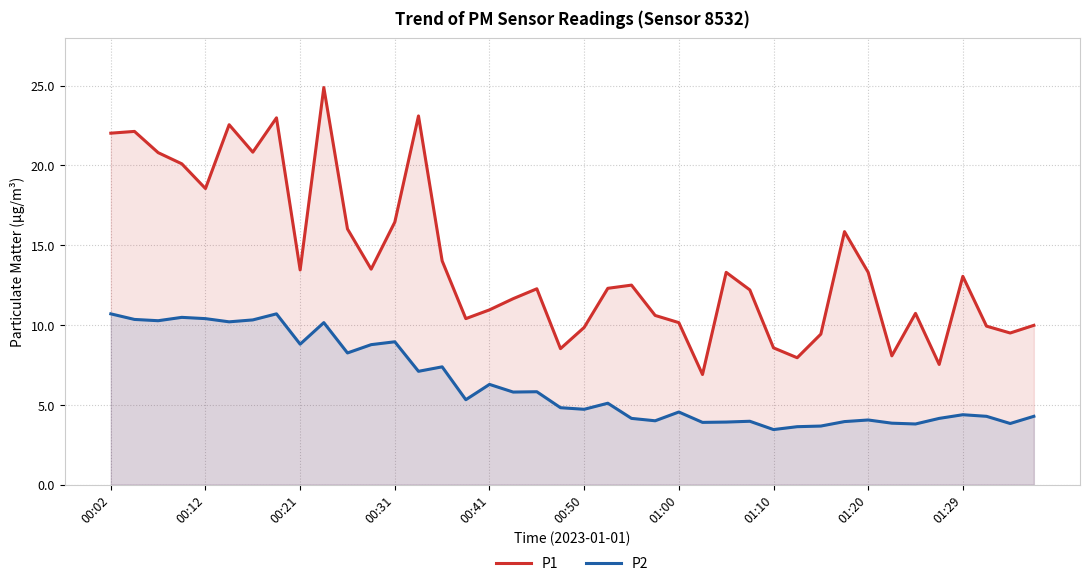

What position from the left is 34?

35